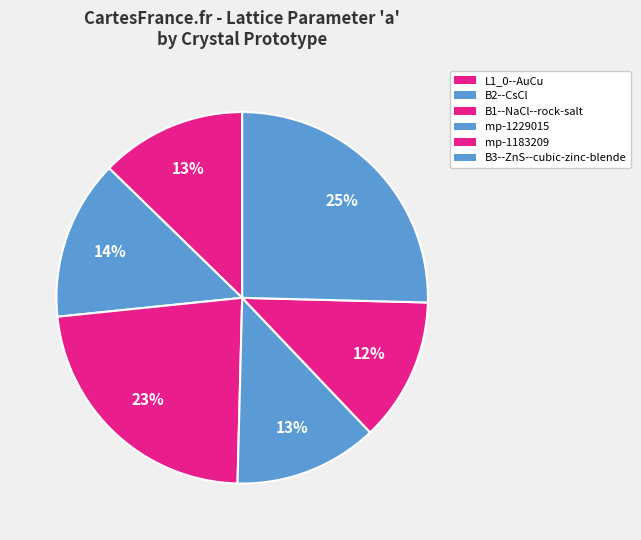

How many segments does this pie chart have?

6